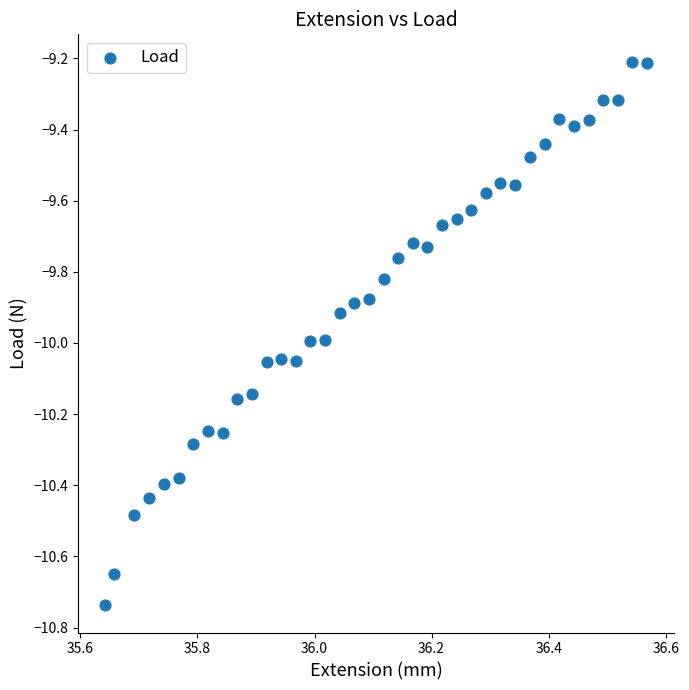

What is the range of Y values (max minus min)?

1.5